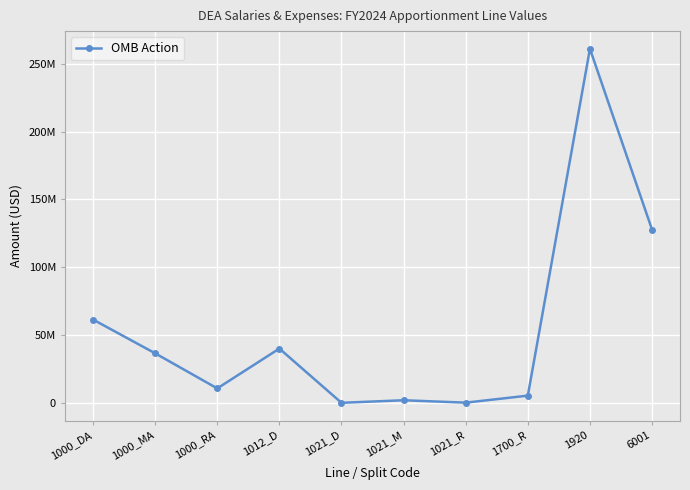

At which label is the value closest to 130555902?

6001